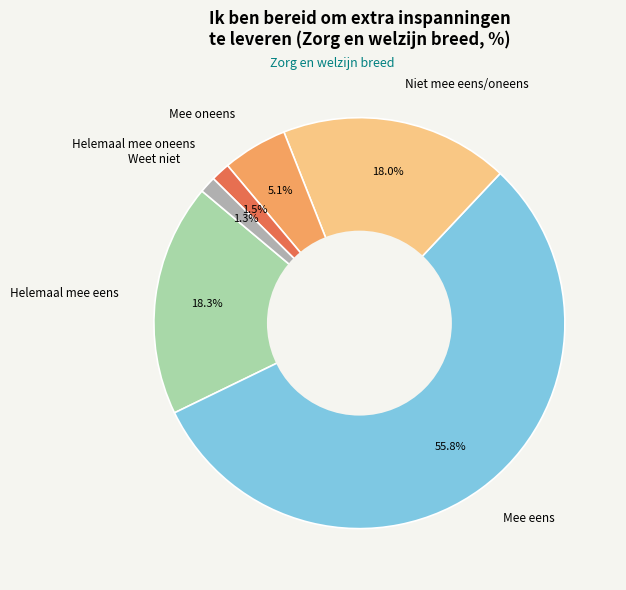

Is there any slice that represents more than half of the pie?

Yes